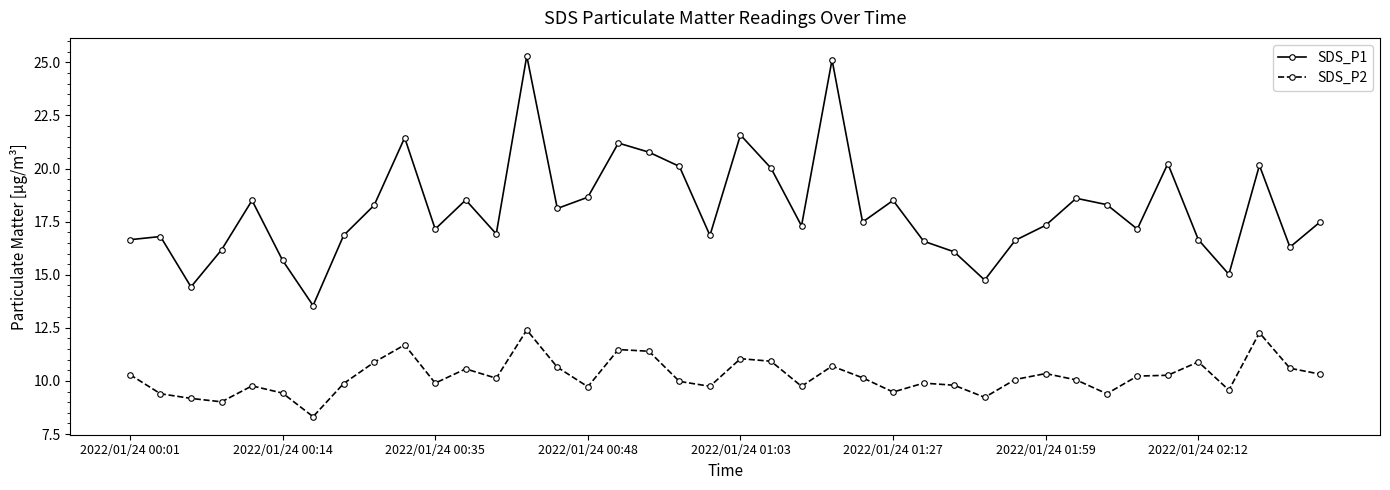

How many series are shown in this chart?

2